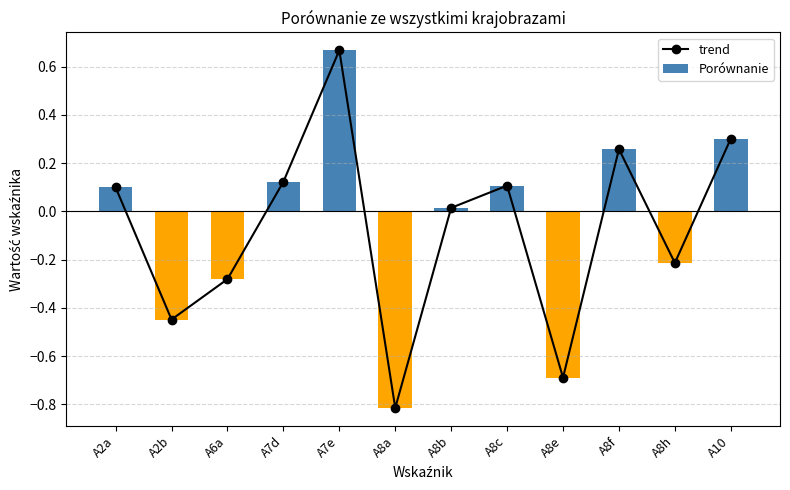

What is the difference between the maximum and minimum values in the Porównanie series?

1.5